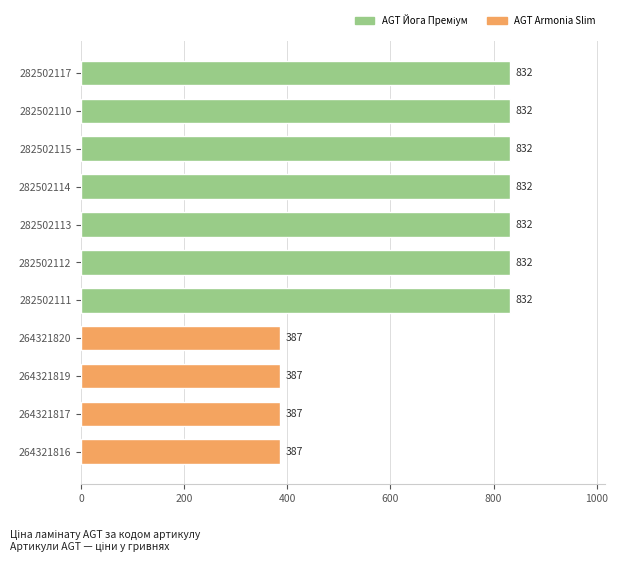

What is the smallest value displayed?

386.9